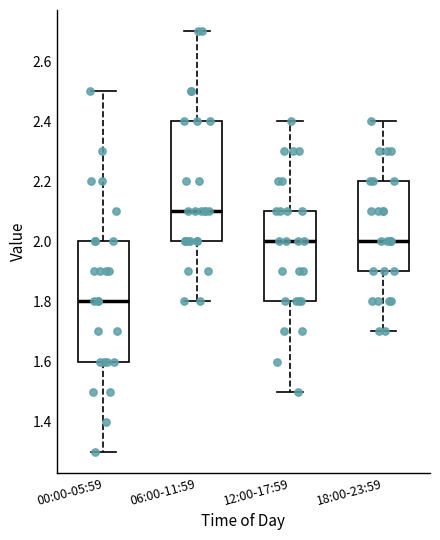

Where is the lower edge of the box for 06:00-11:59 on the y-axis? The values are not printed on the chart, so give them approximately, as read against the axis.

2.0